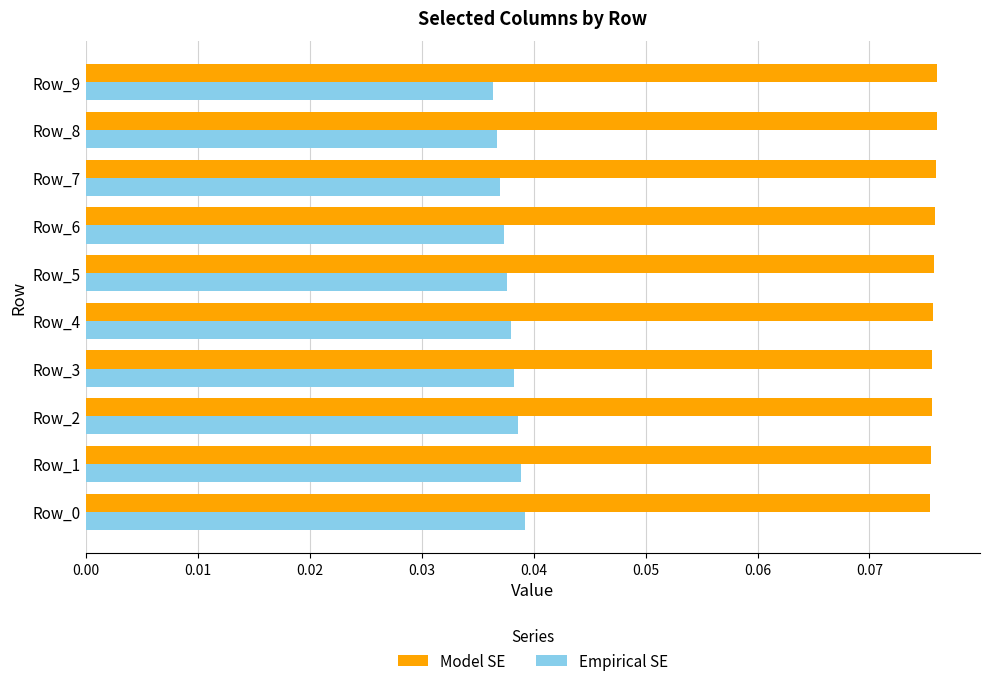

What are all the series names shown in the legend?

Model SE, Empirical SE